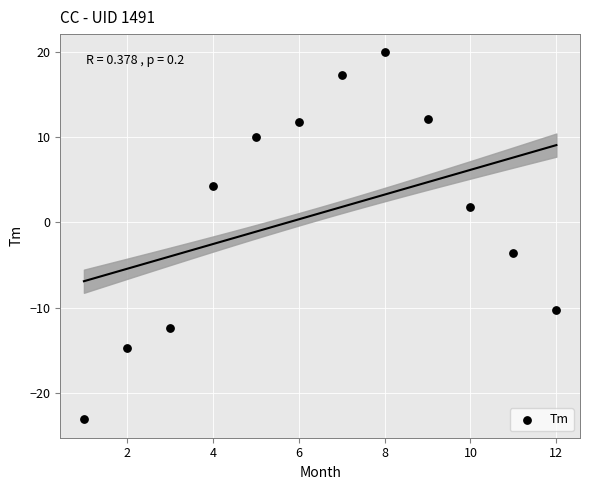

What is the average Y value?

1.1